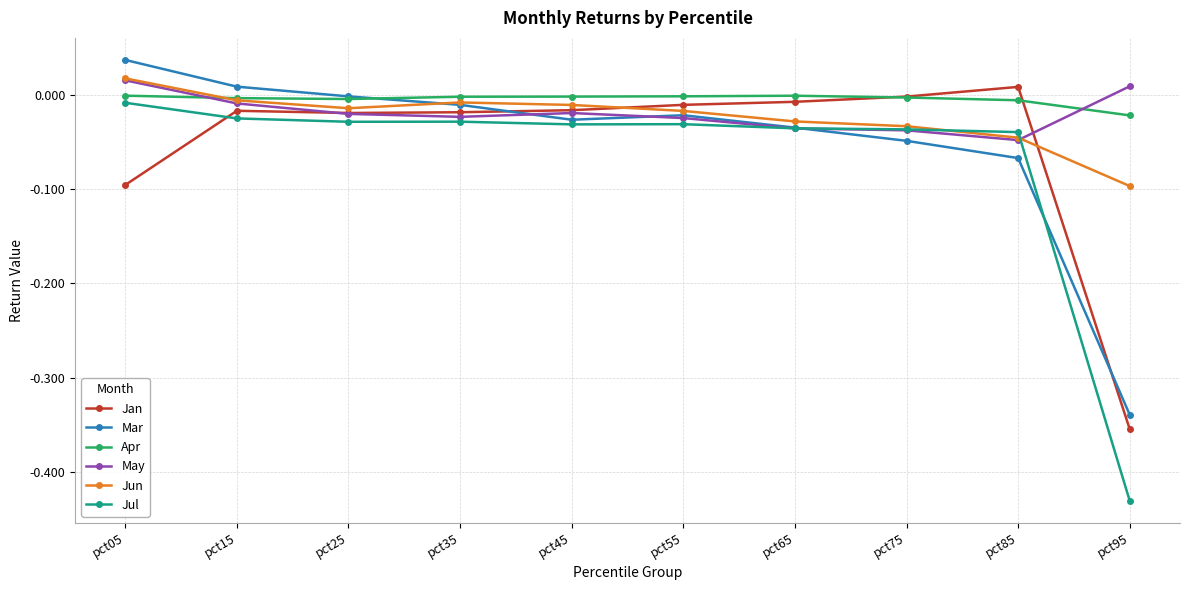

At which category does the chart reach its minimum across all series?

pct95